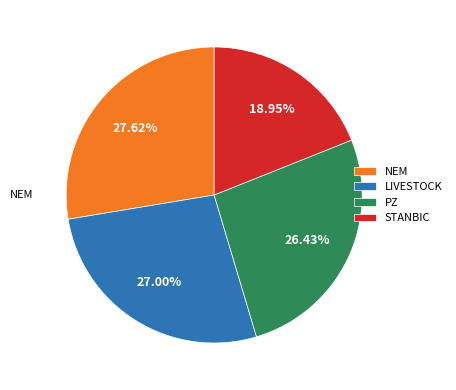

How many slices are in this pie chart?

4